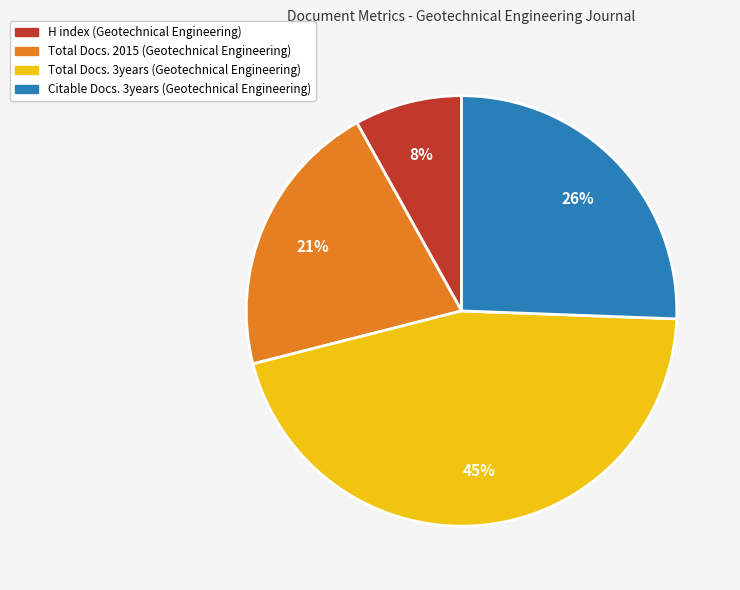

The H index (Geotechnical Engineering) slice represents 8% of the pie. True or false?

True